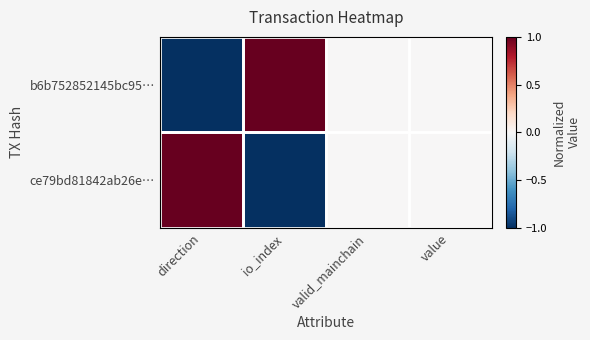

List the series in order of their peak value, lowest first.

b6b752852145bc95…, ce79bd81842ab26e…